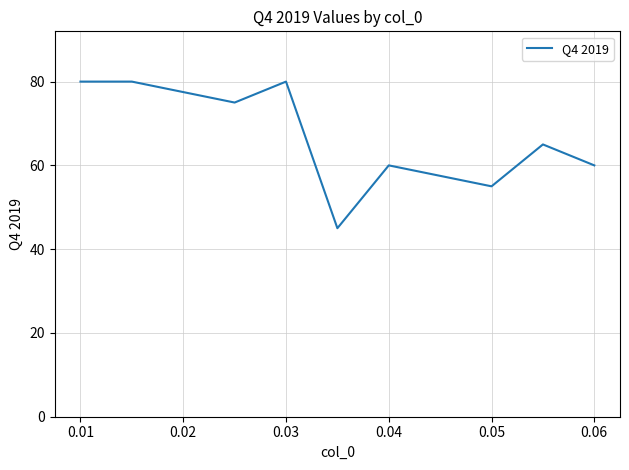

What is the smallest value displayed?

45